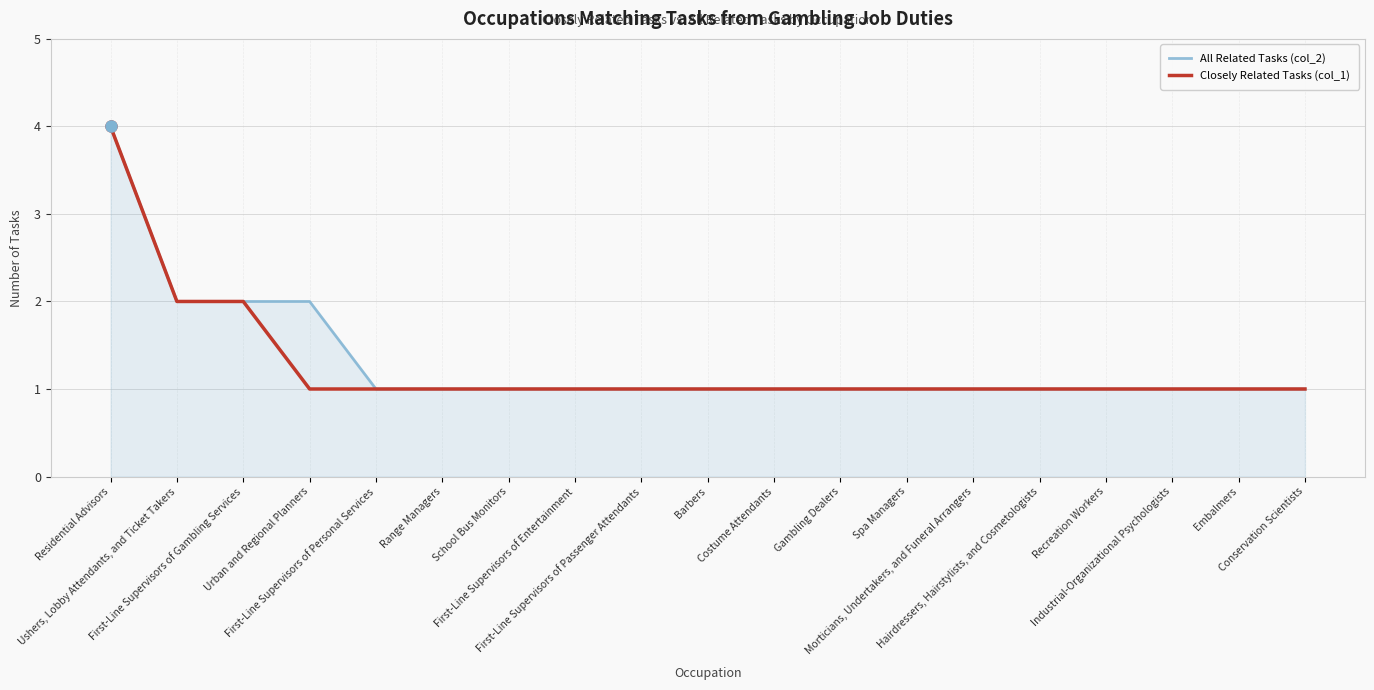

Does the chart display data point markers on the line(s)?

No